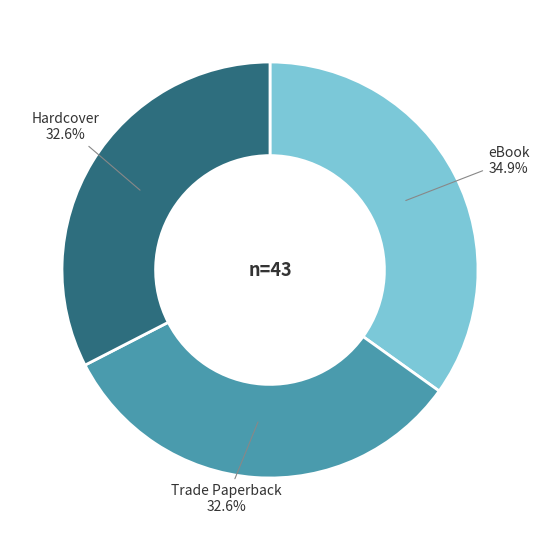

Which has a higher value, eBook or Trade Paperback?

eBook